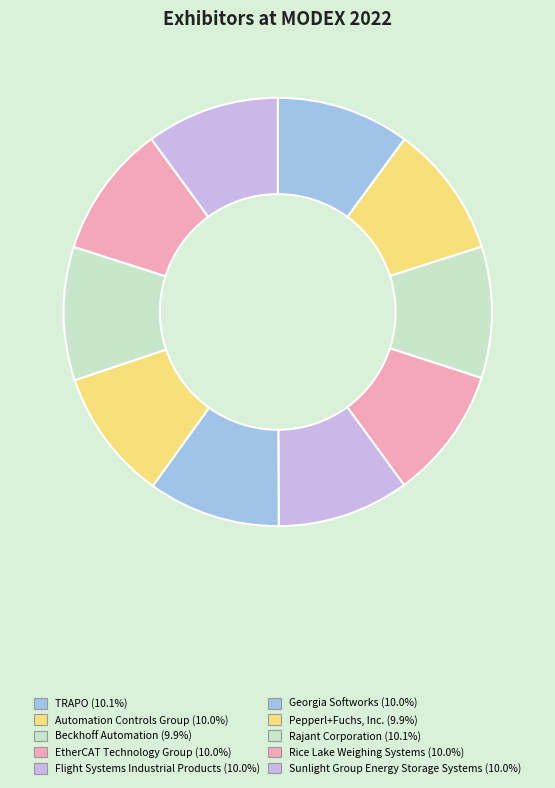

True or false: Georgia Softworks accounts for 10% of the total.

True